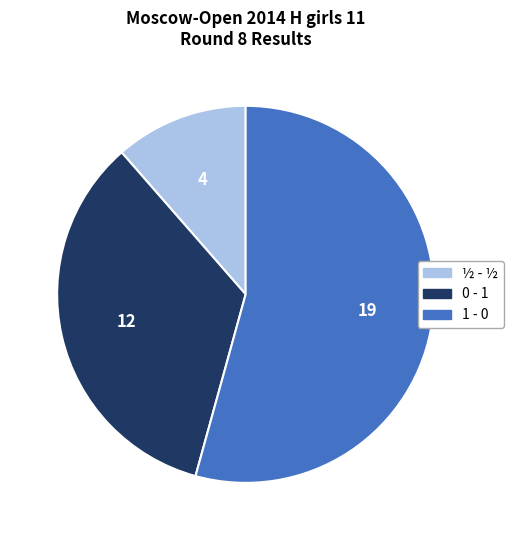

Is 0 - 1 the majority of the pie?

No